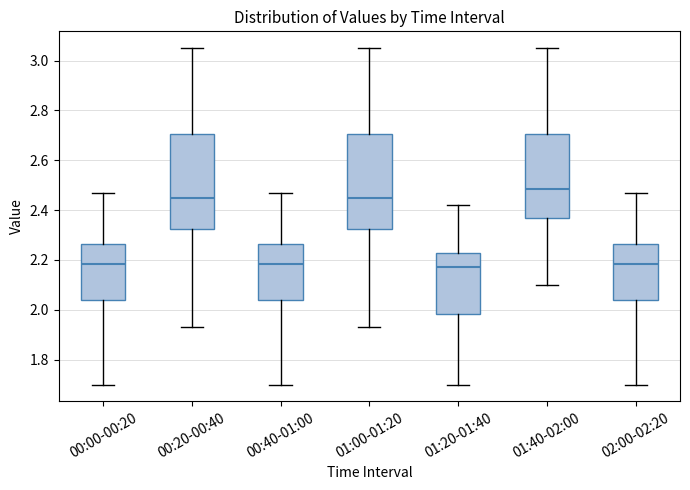

Reading left to right, transcribe this box plot: for each box, give where its median line is, the range the box spans, and where its two whiskers end, as read against the y-axis. The values are not printed on the chart, so give them approximately, as read against the axis.

00:00-00:20: median 2.18, box 2.04 to 2.26, whiskers 1.70 to 2.48
00:20-00:40: median 2.46, box 2.32 to 2.70, whiskers 1.94 to 3.06
00:40-01:00: median 2.18, box 2.04 to 2.26, whiskers 1.70 to 2.48
01:00-01:20: median 2.46, box 2.32 to 2.70, whiskers 1.94 to 3.06
01:20-01:40: median 2.18, box 1.98 to 2.22, whiskers 1.70 to 2.42
01:40-02:00: median 2.48, box 2.36 to 2.70, whiskers 2.10 to 3.06
02:00-02:20: median 2.18, box 2.04 to 2.26, whiskers 1.70 to 2.48